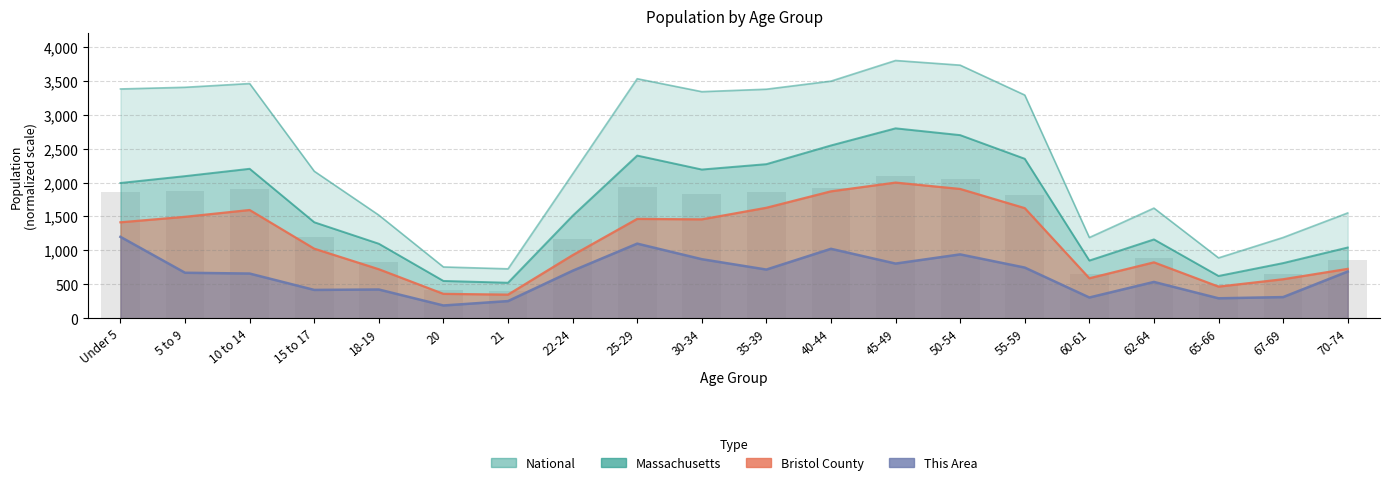

What are all the series names shown in the legend?

This Area, Bristol County, Massachusetts, National